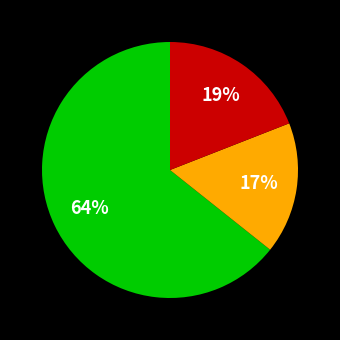

Is there any slice that represents more than half of the pie?

Yes